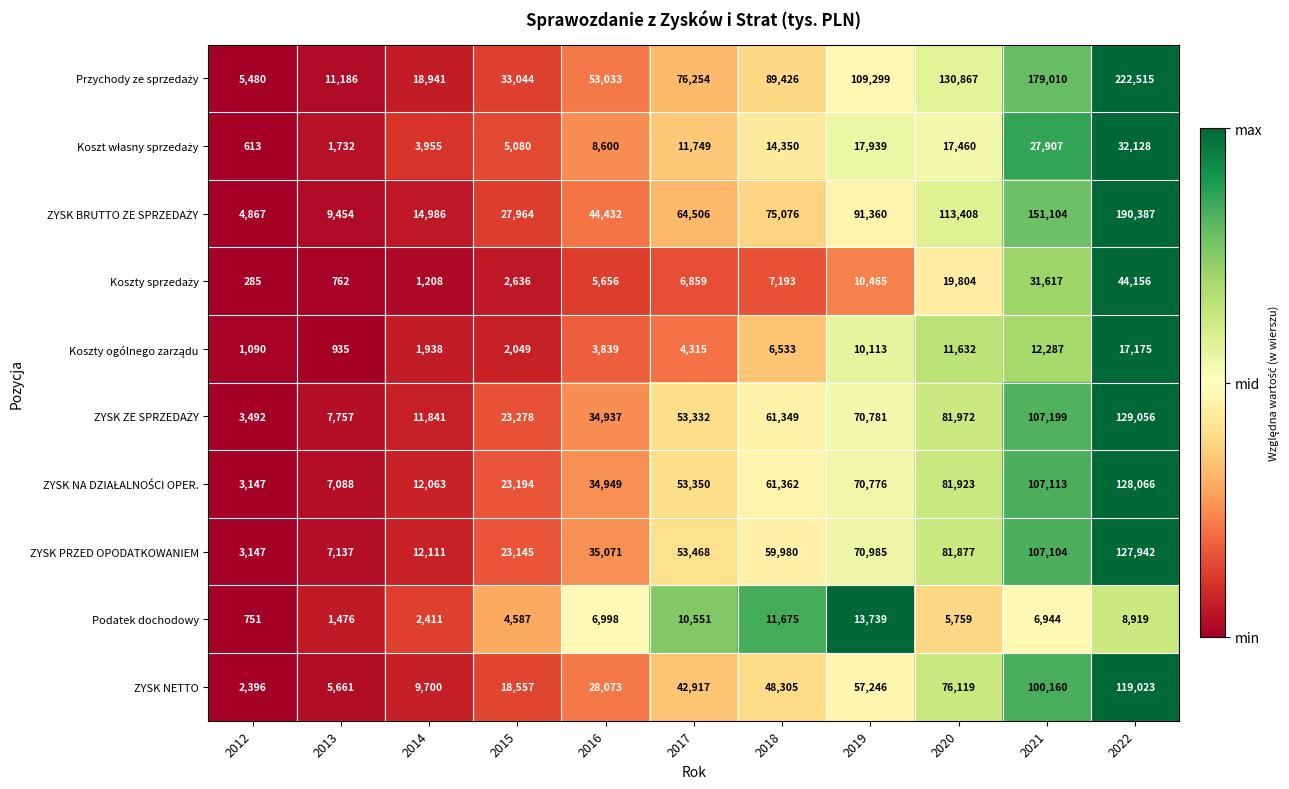

True or false: ZYSK NETTO has a value of 9700 at 2014.

True